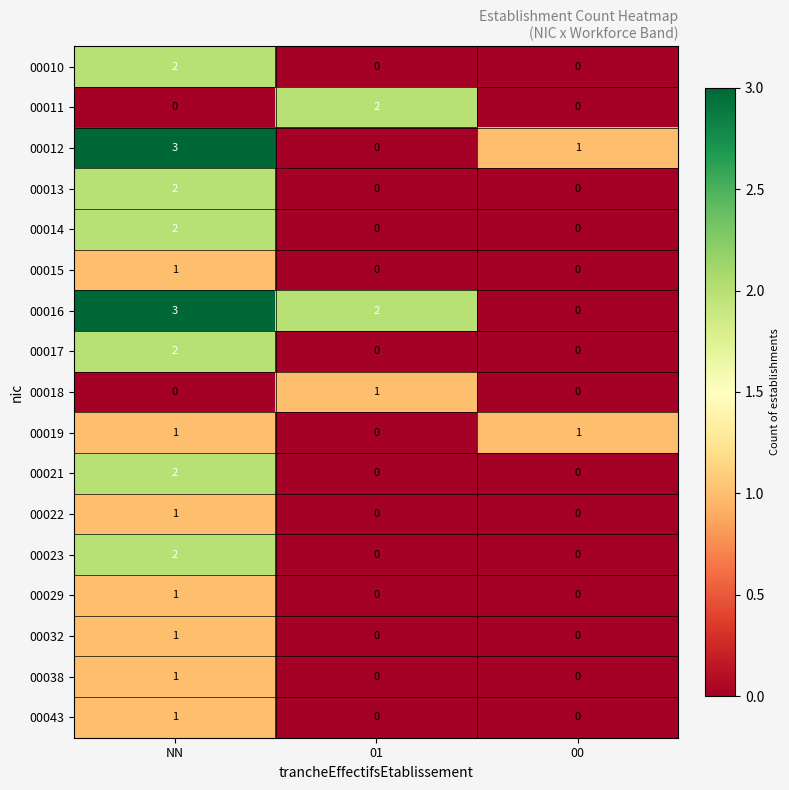

Which series has the largest total across all categories?

00016